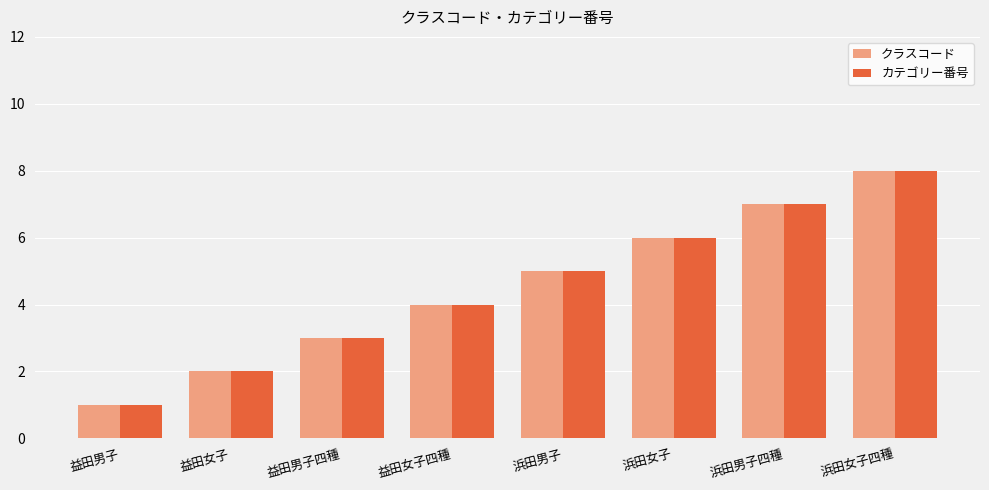

The value of カテゴリー番号 at 益田男子四種 is 3. True or false?

True